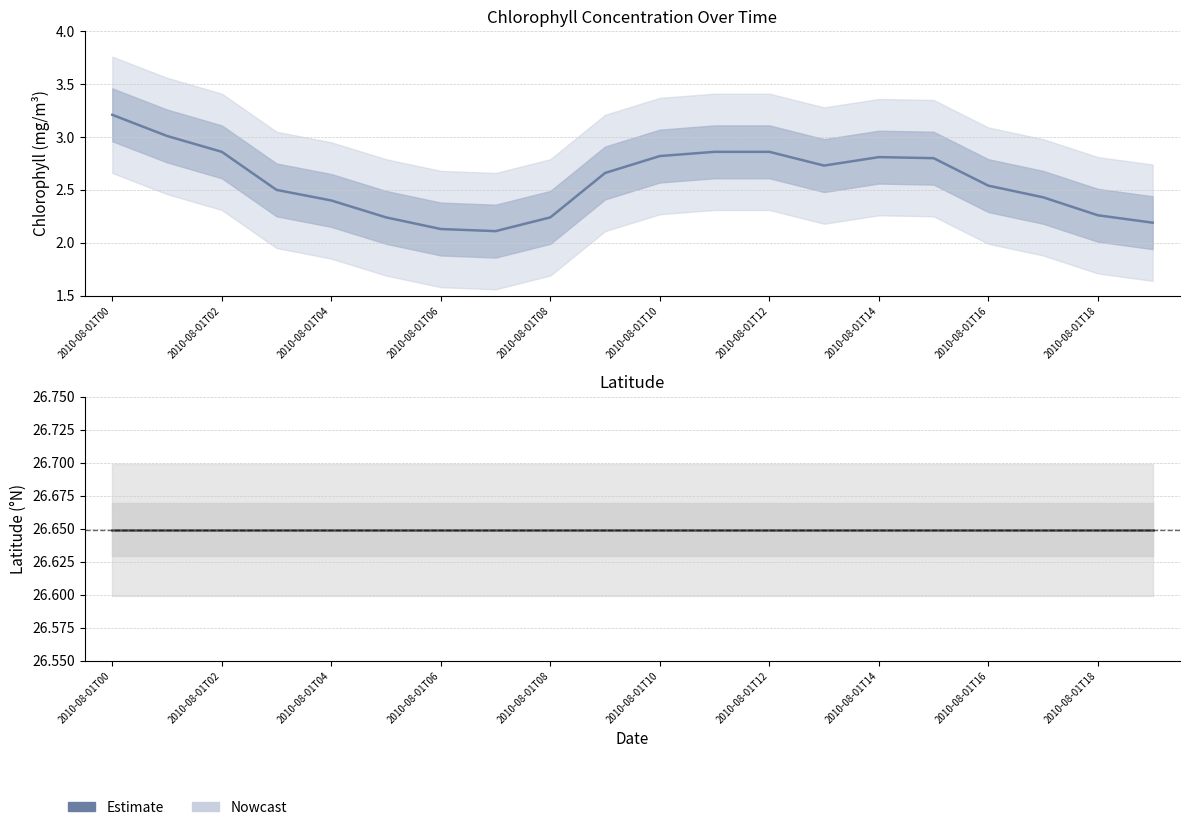

At which category does the data reach its first local valley?

2010-08-01T07